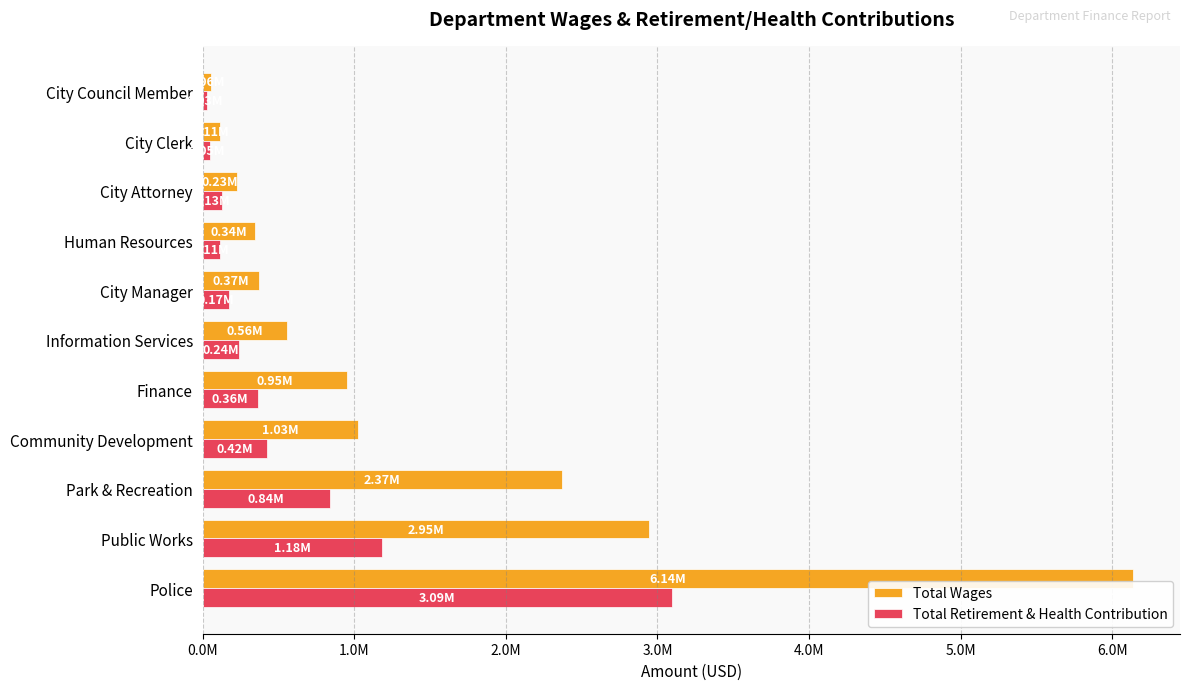

What is the sum of all Total Retirement & Health Contribution values?

6631640